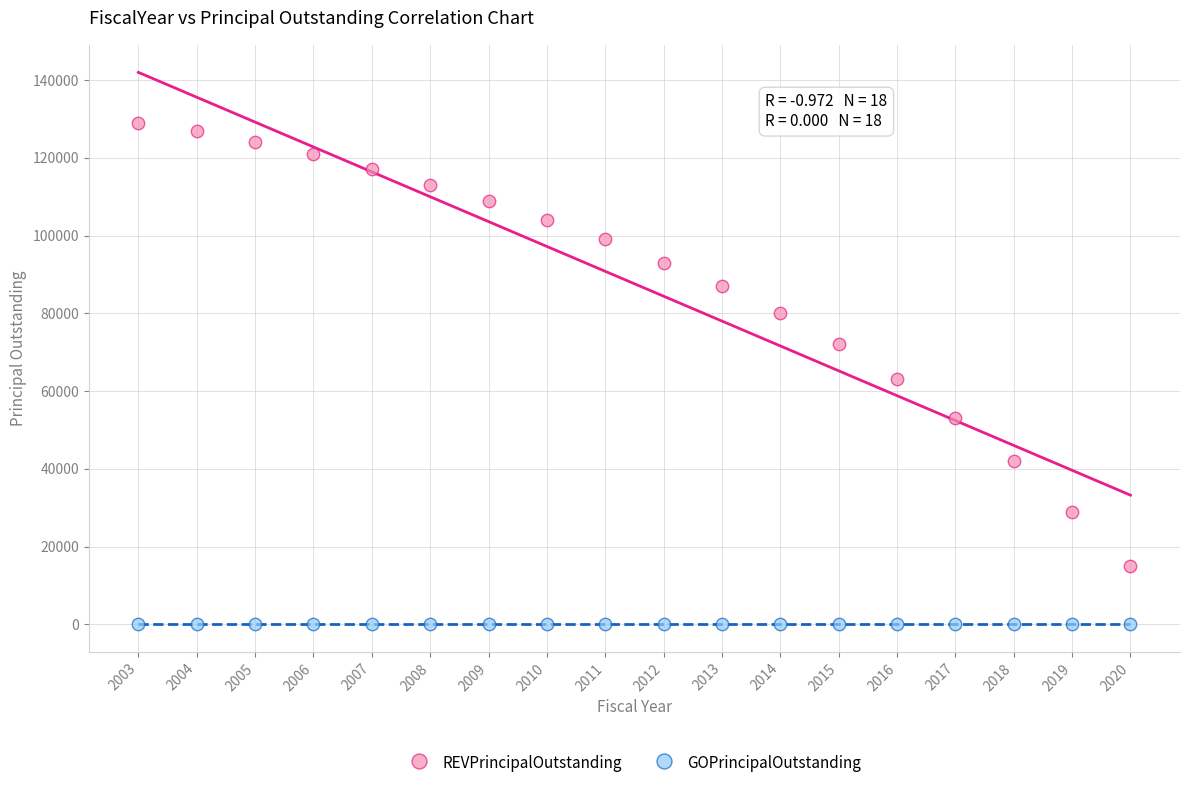

Which series contains the highest Y value?

REVPrincipalOutstanding